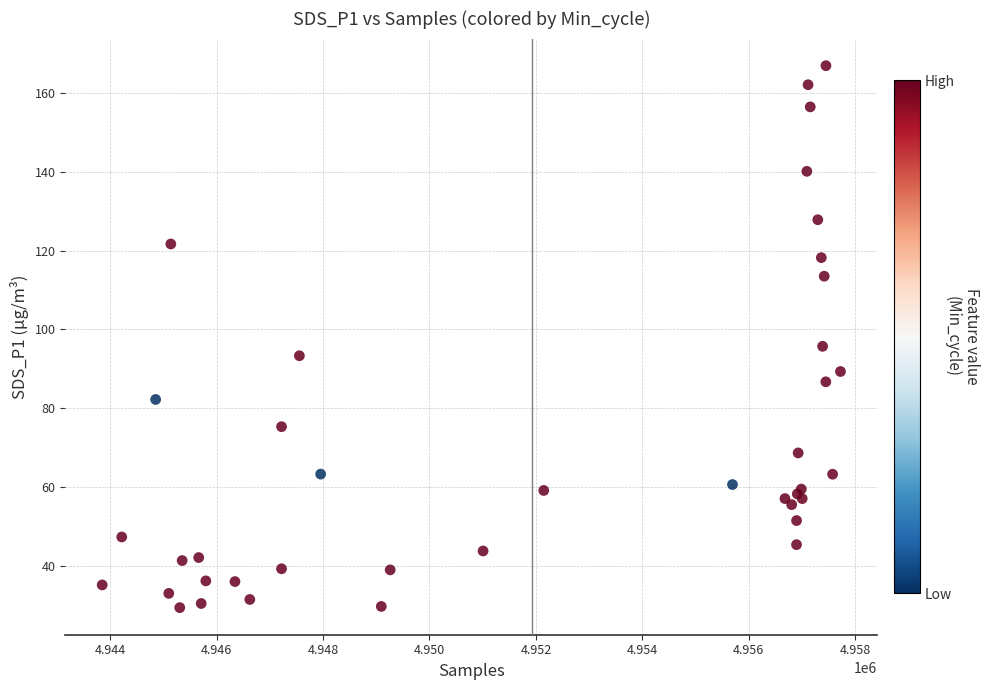

What Y value in the scatter plot is closest to 98?

95.7